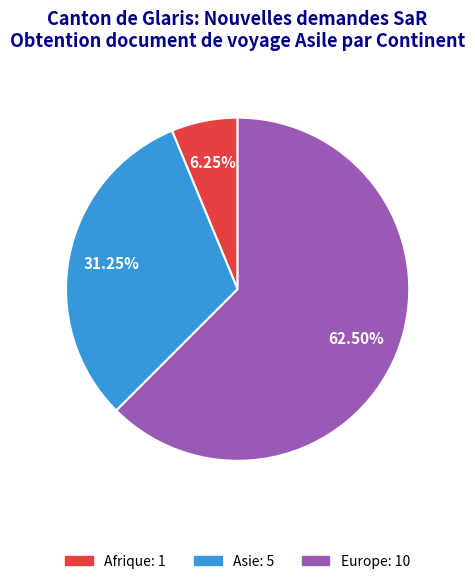

Is there any slice that represents more than half of the pie?

Yes